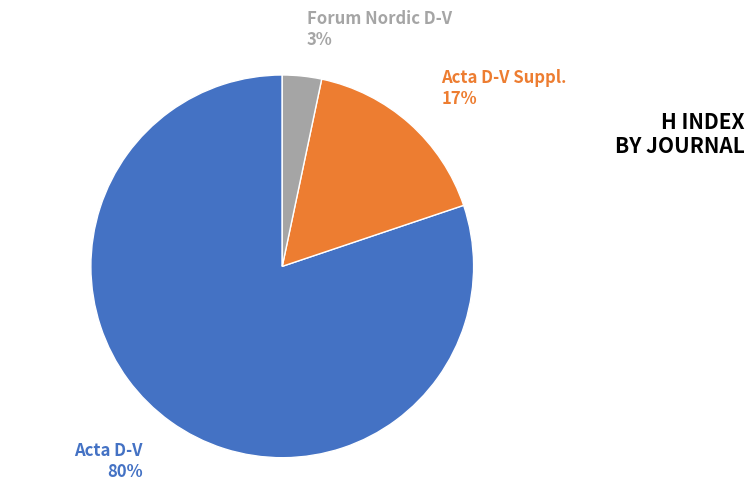

Is there a majority slice in this chart?

Yes